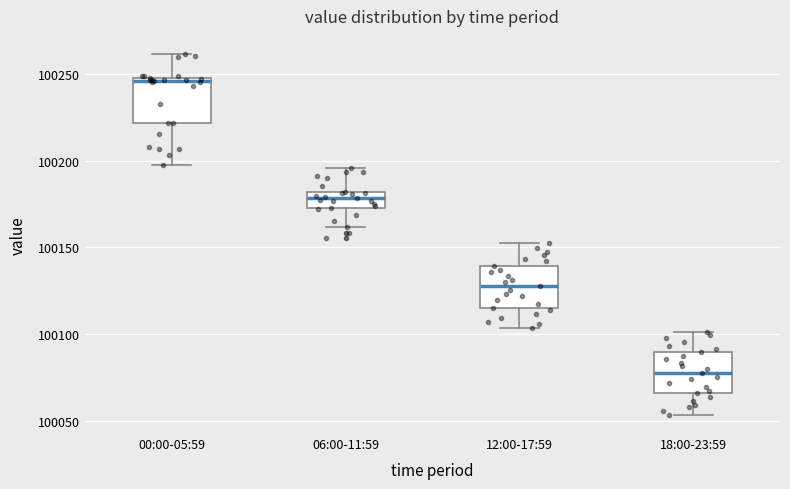

Reading left to right, read every box against the y-axis: the position of its median line, the range the box covers, and the ends of its whiskers. The values are not printed on the chart, so give them approximately, as read against the axis.

00:00-05:59: median 100245, box 100220 to 100250, whiskers 100200 to 100260
06:00-11:59: median 100180 (inside the box), box 100175 to 100180, whiskers 100160 to 100195
12:00-17:59: median 100130, box 100115 to 100140, whiskers 100105 to 100150
18:00-23:59: median 100075, box 100065 to 100090, whiskers 100055 to 100100